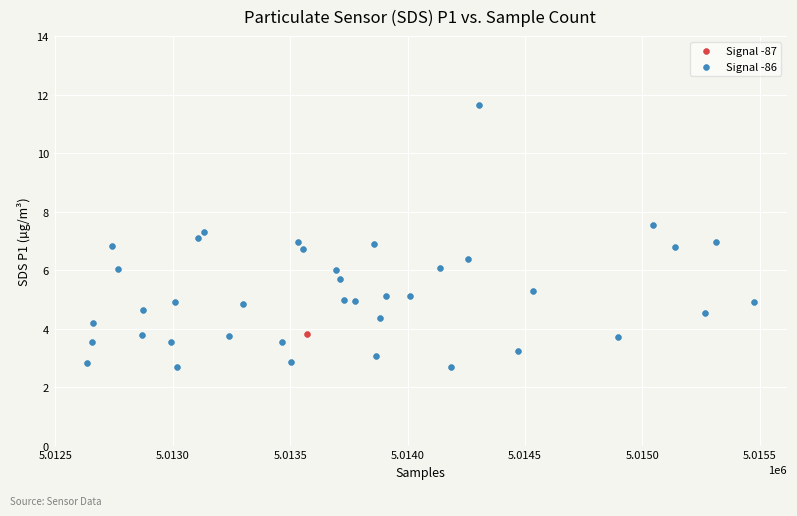

What are all the series names shown in the legend?

Signal -87, Signal -86